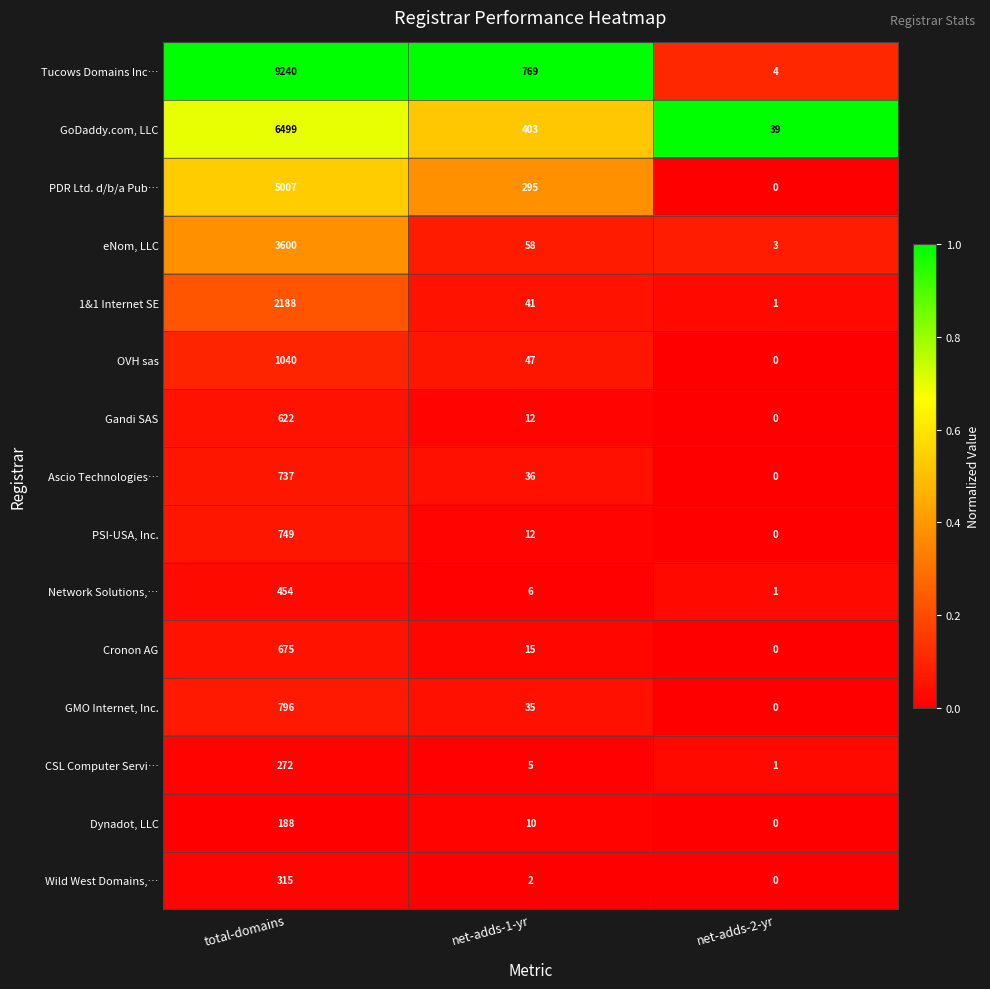

True or false: PDR Ltd. d/b/a Pub… has a value of 5007 at total-domains.

True